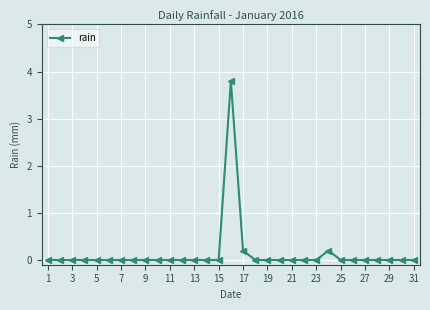

True or false: there are more than 0 points higher than both neighbors.

True